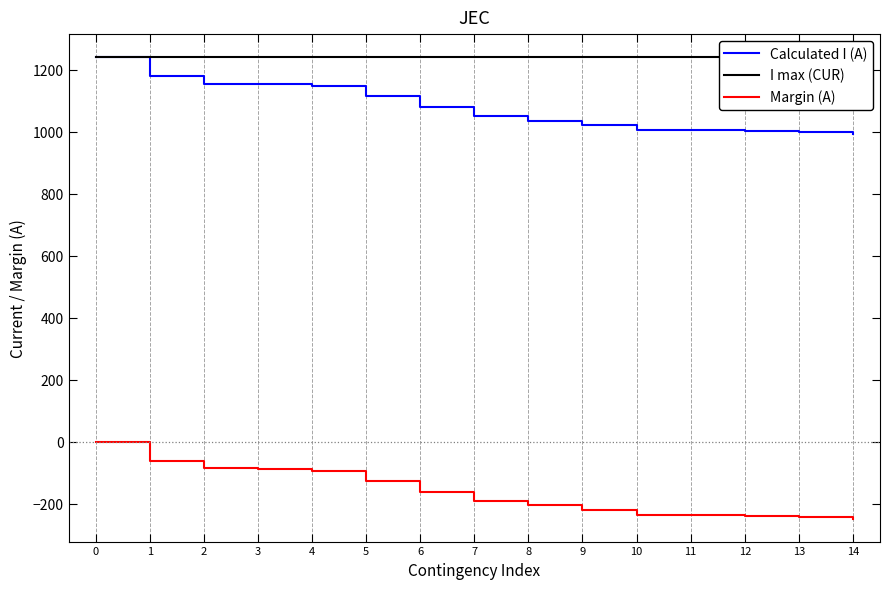

List the series in order of their peak value, highest first.

I max (CUR), Calculated I (A), Margin (A)